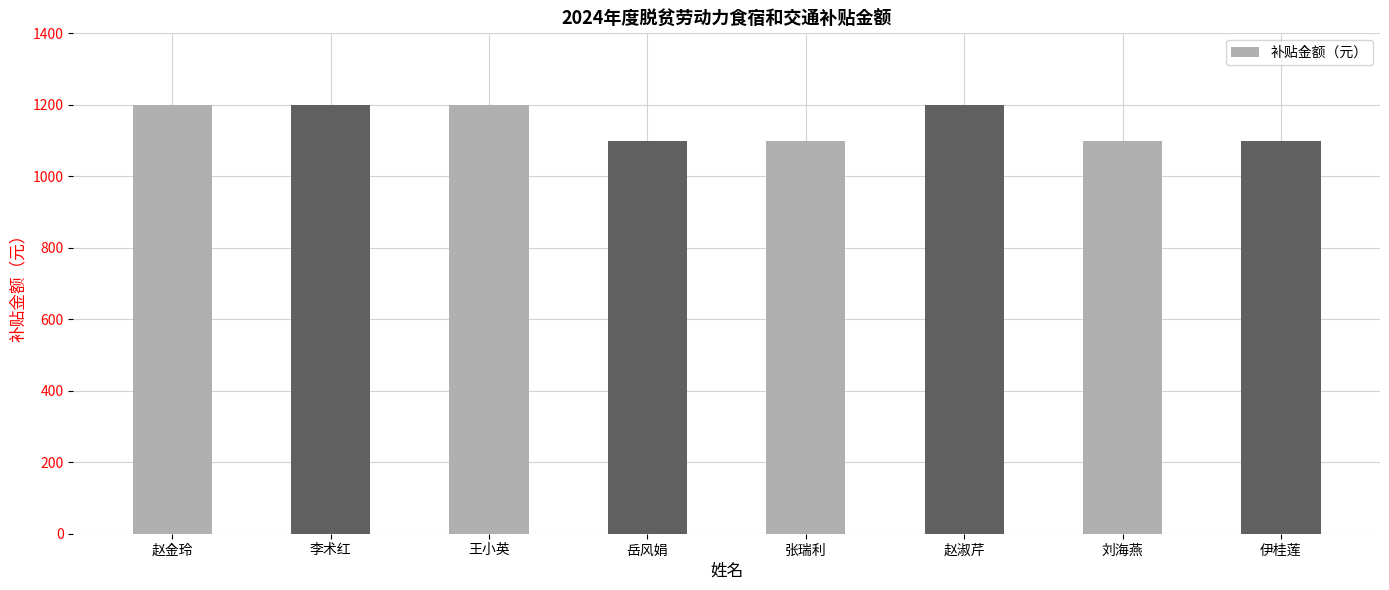

What is the minimum value shown in the chart?

1100